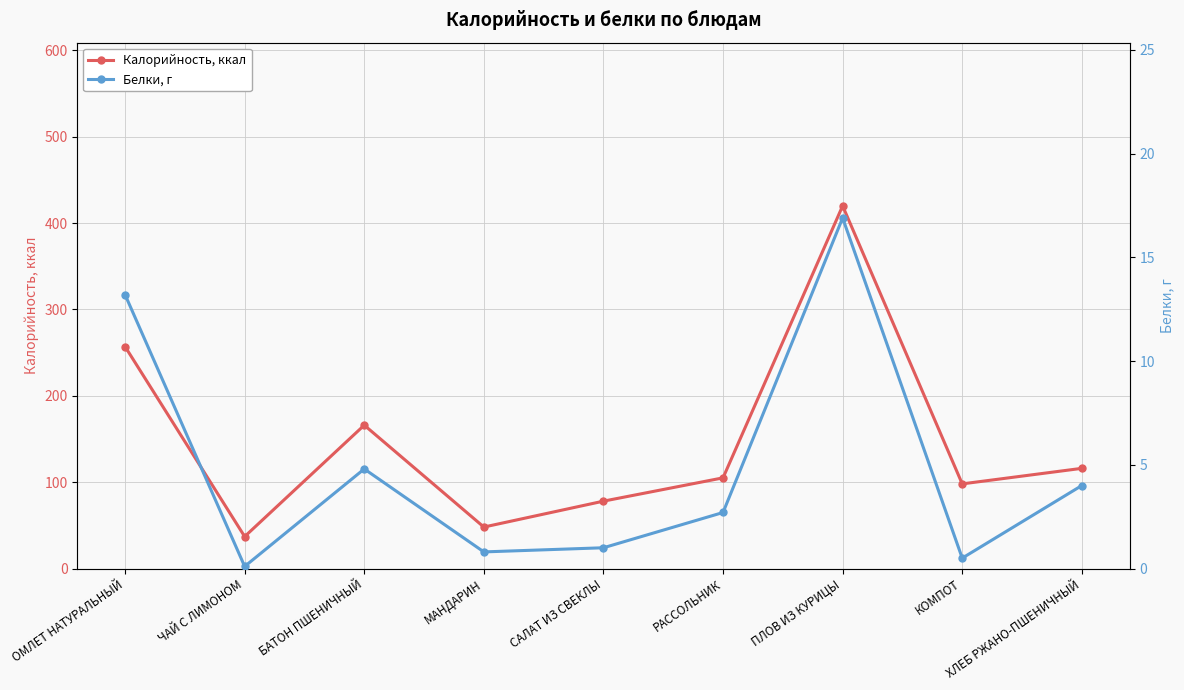

Which series has the largest total across all categories?

Калорийность, ккал